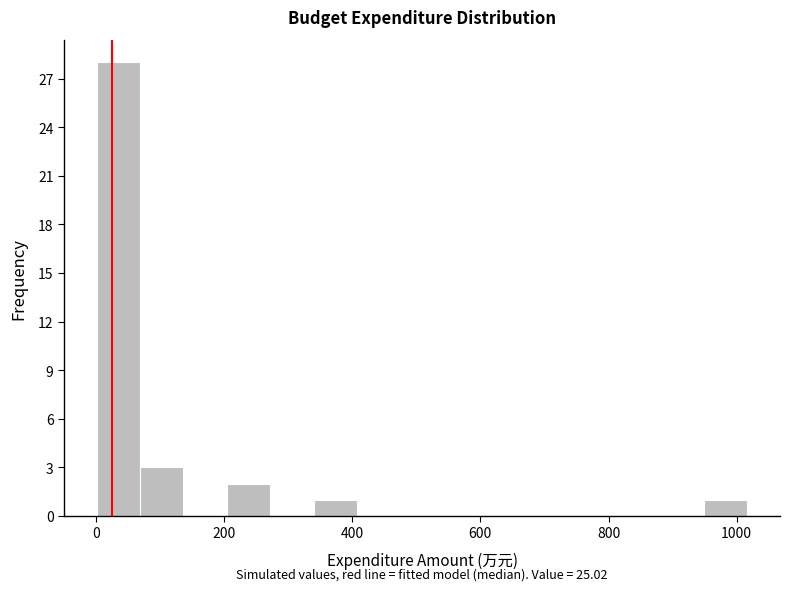

Around what value on the x-axis is the tallest bar? Give the approximate position of its centre, as read against the axis.

40